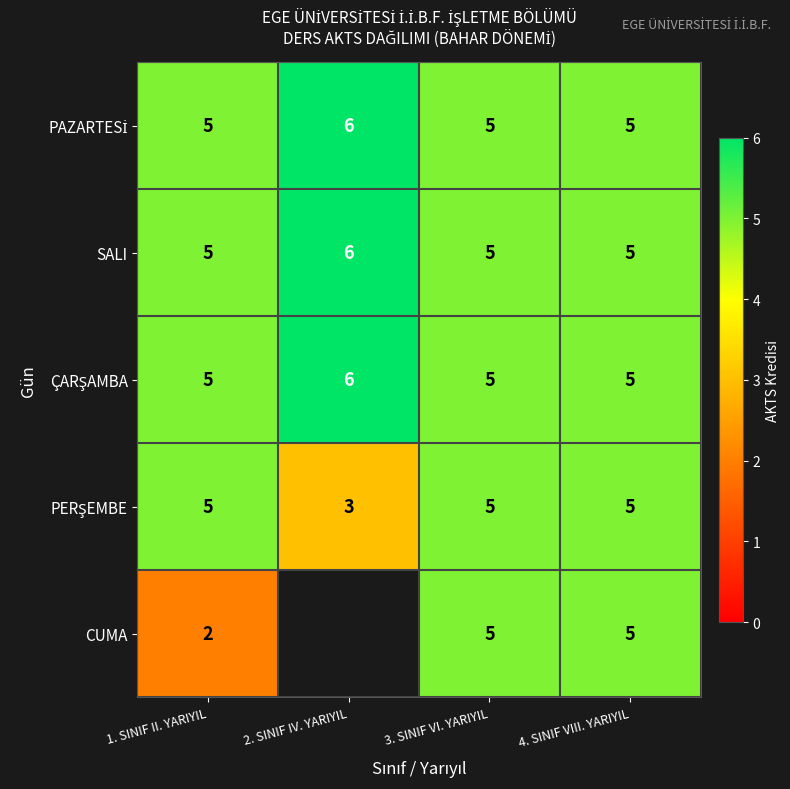

What is the difference between the highest and lowest values at 1. SINIF II. YARIYIL?

3